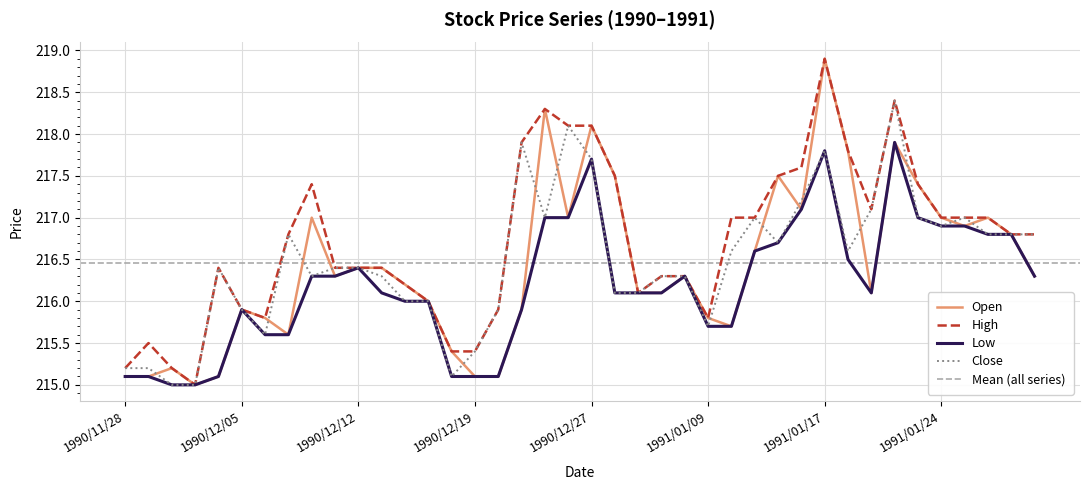

What is the minimum value for Close?

215.0